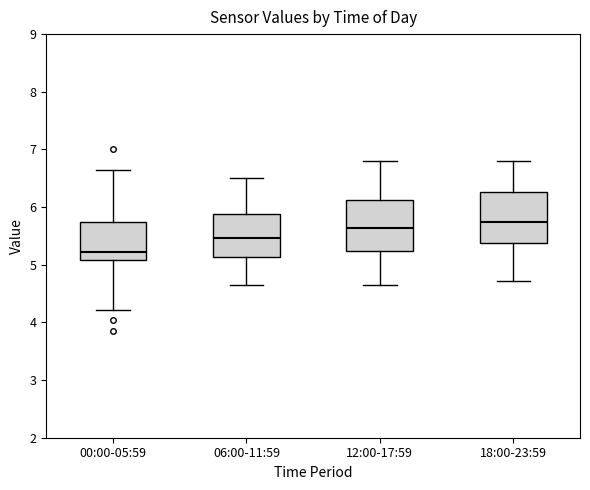

Which box's median line is the highest?

18:00-23:59